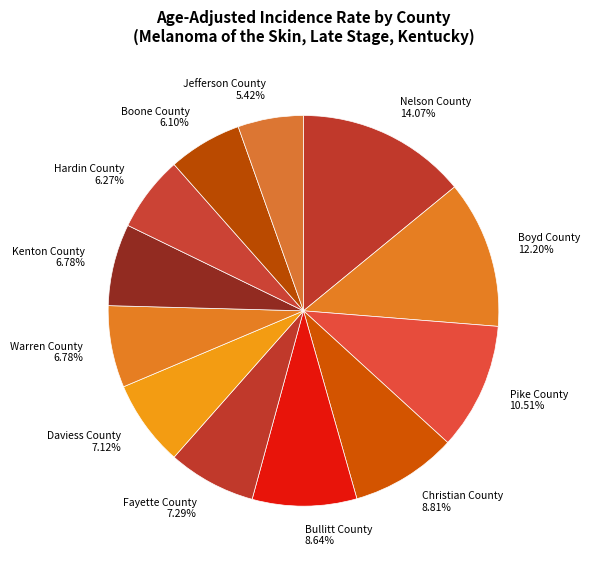

Is the sum of Boone County and Jefferson County greater than half?

No